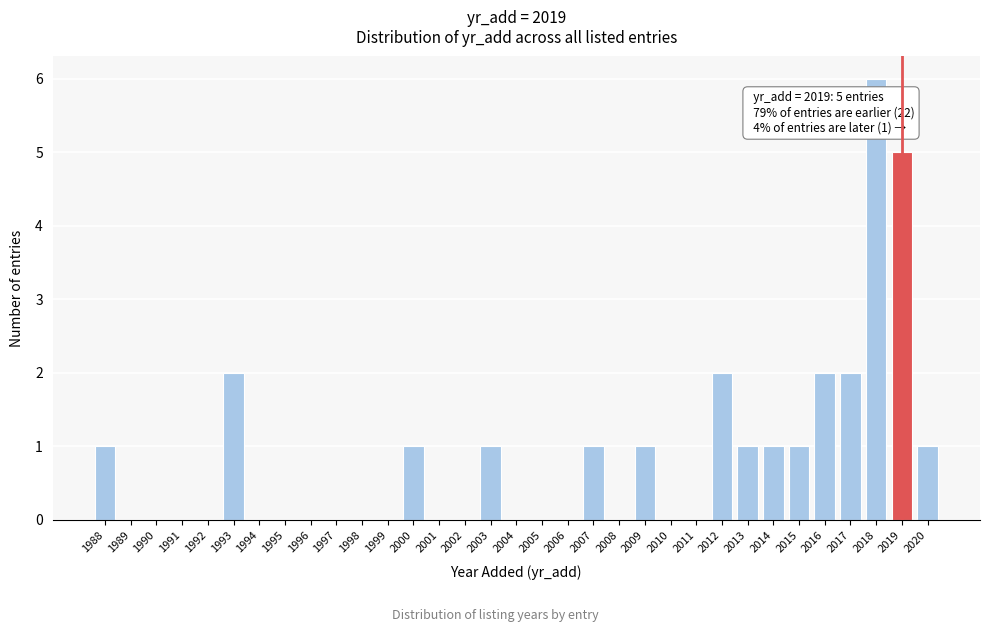

What is the maximum value shown in the chart?

6